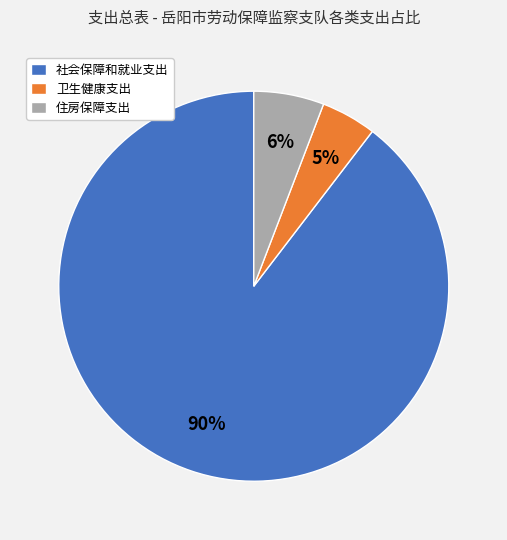

To the nearest percent, what is the combined percentage of 卫生健康支出 and 社会保障和就业支出?

94%